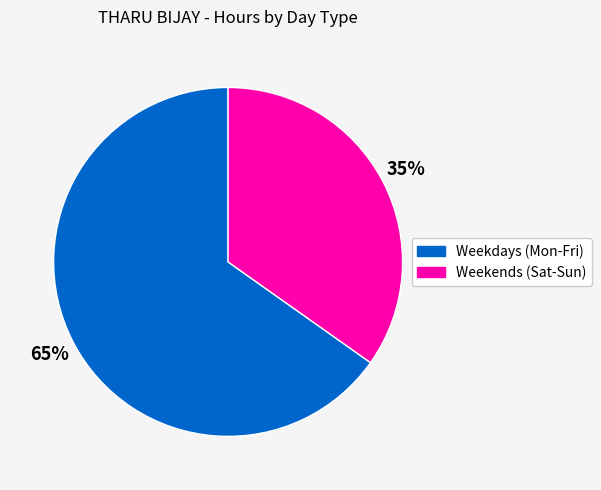

To the nearest percent, what is the difference between the largest and smallest slice percentages?

30%